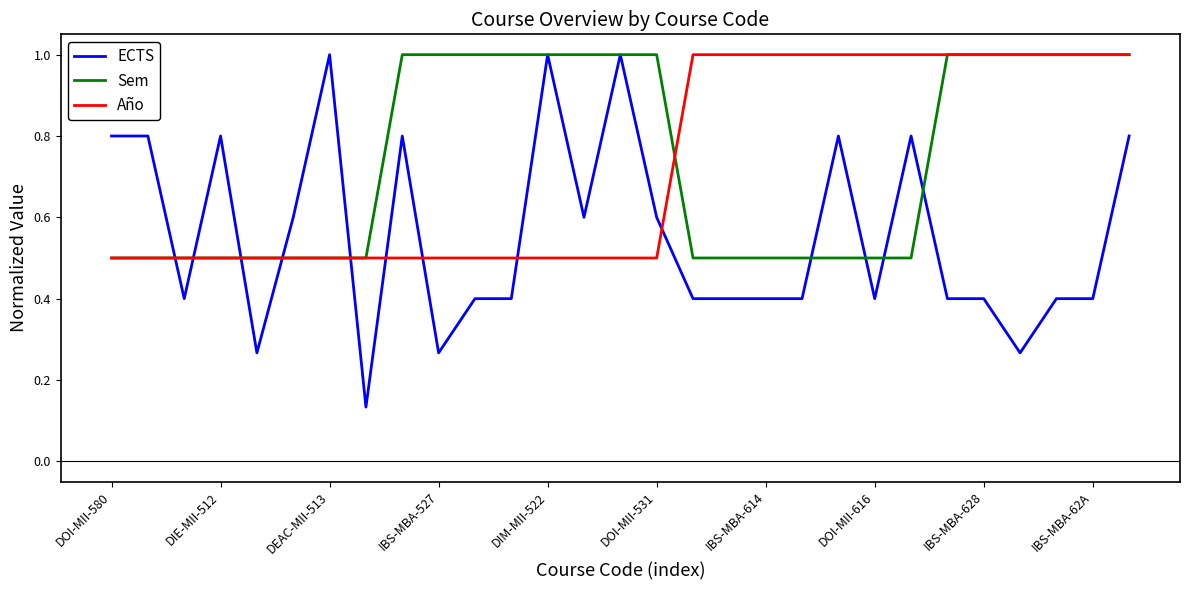

What is the minimum value for Sem?

0.5